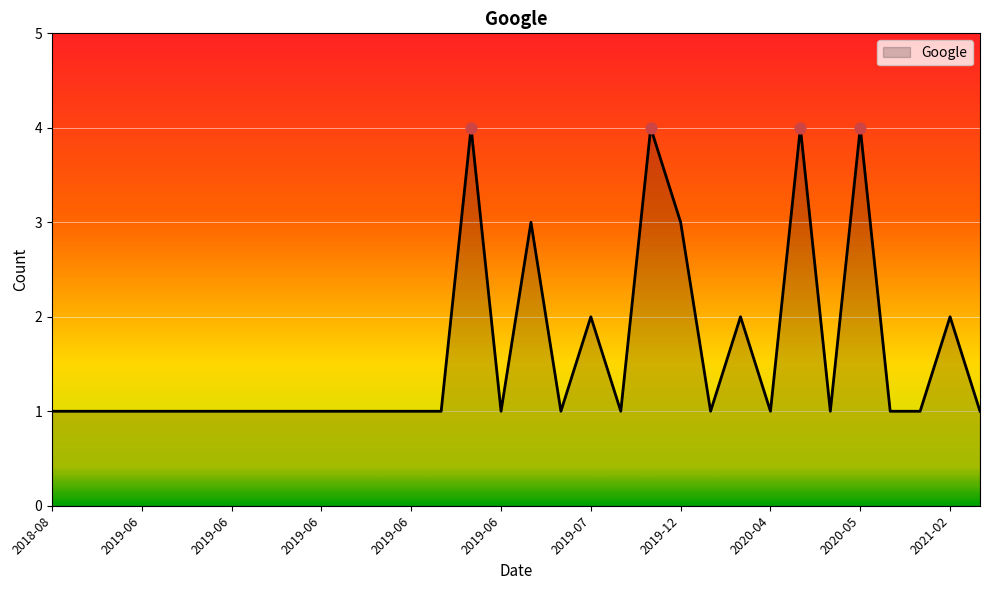

What is the maximum value shown in the chart?

4